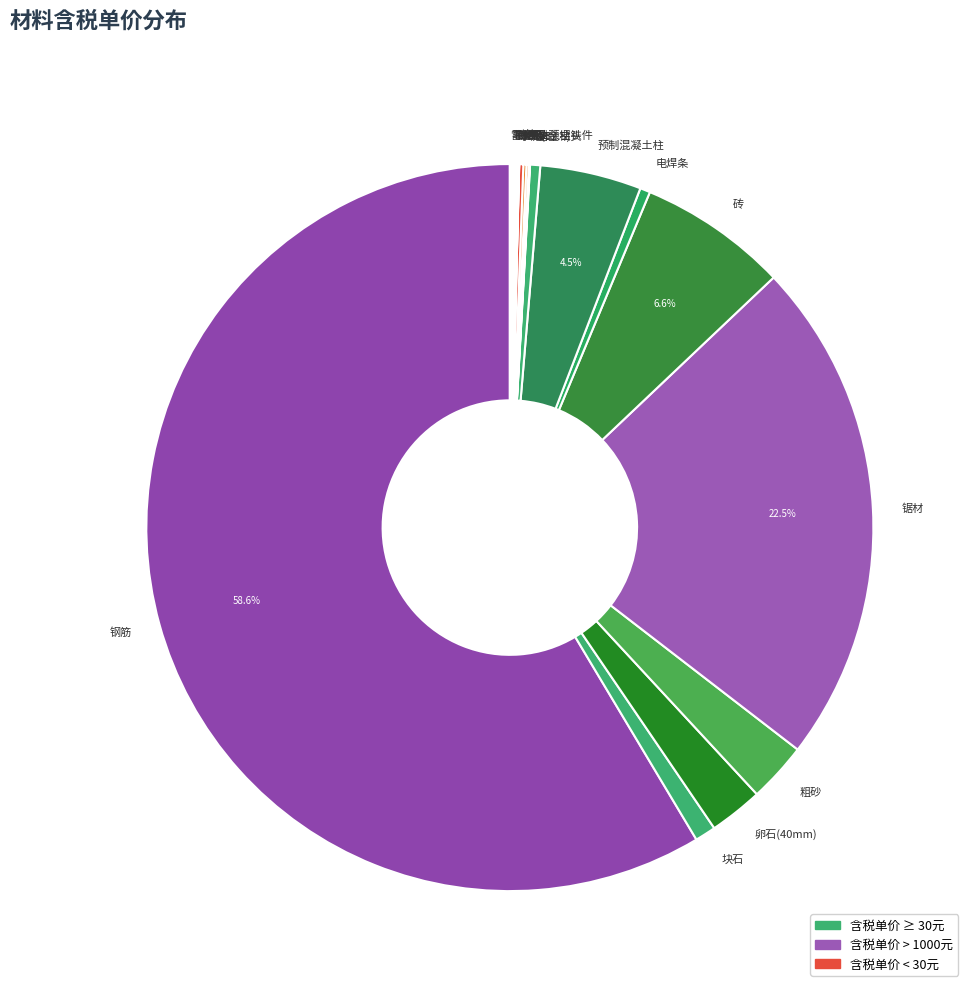

Is there a majority slice in this chart?

Yes